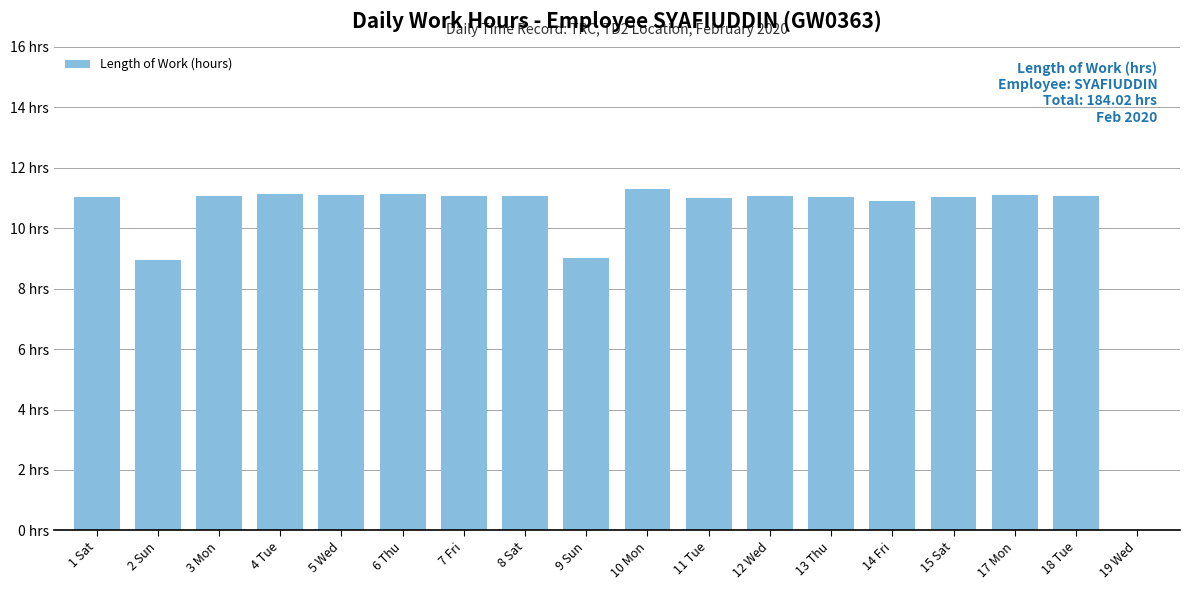

Are the bars horizontal?

No